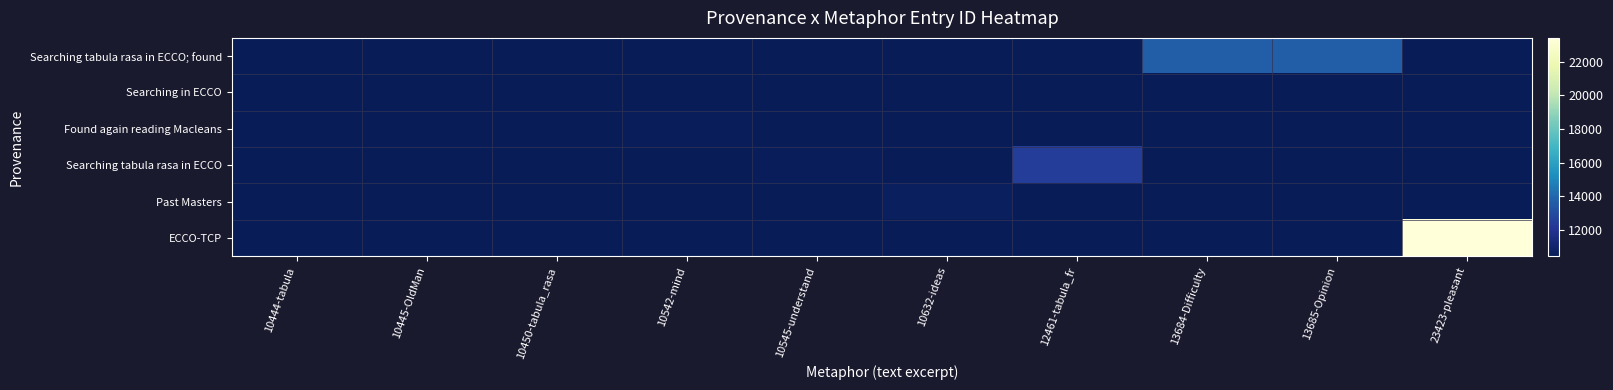

How many data points does each series have?

10